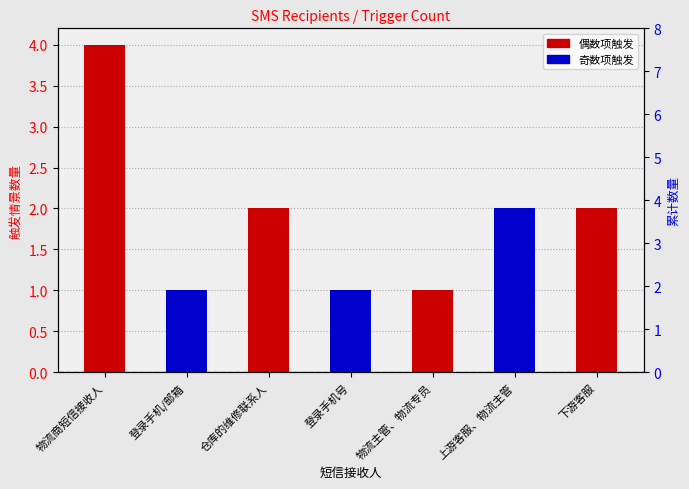

What position from the right is 仓库的维修联系人?

5